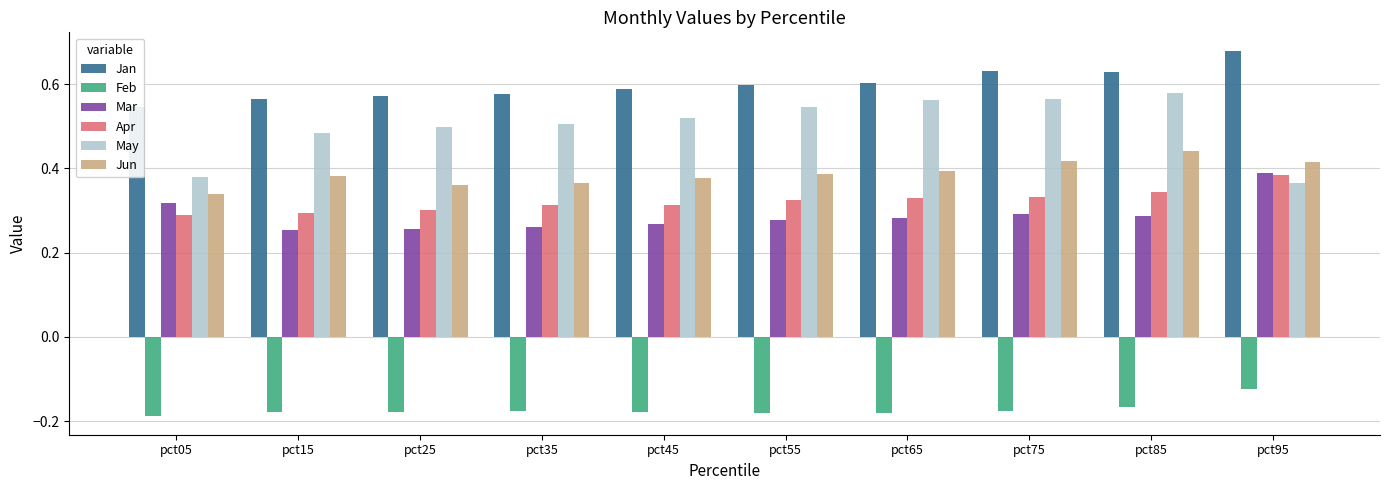

How many bars are there in each group?

6